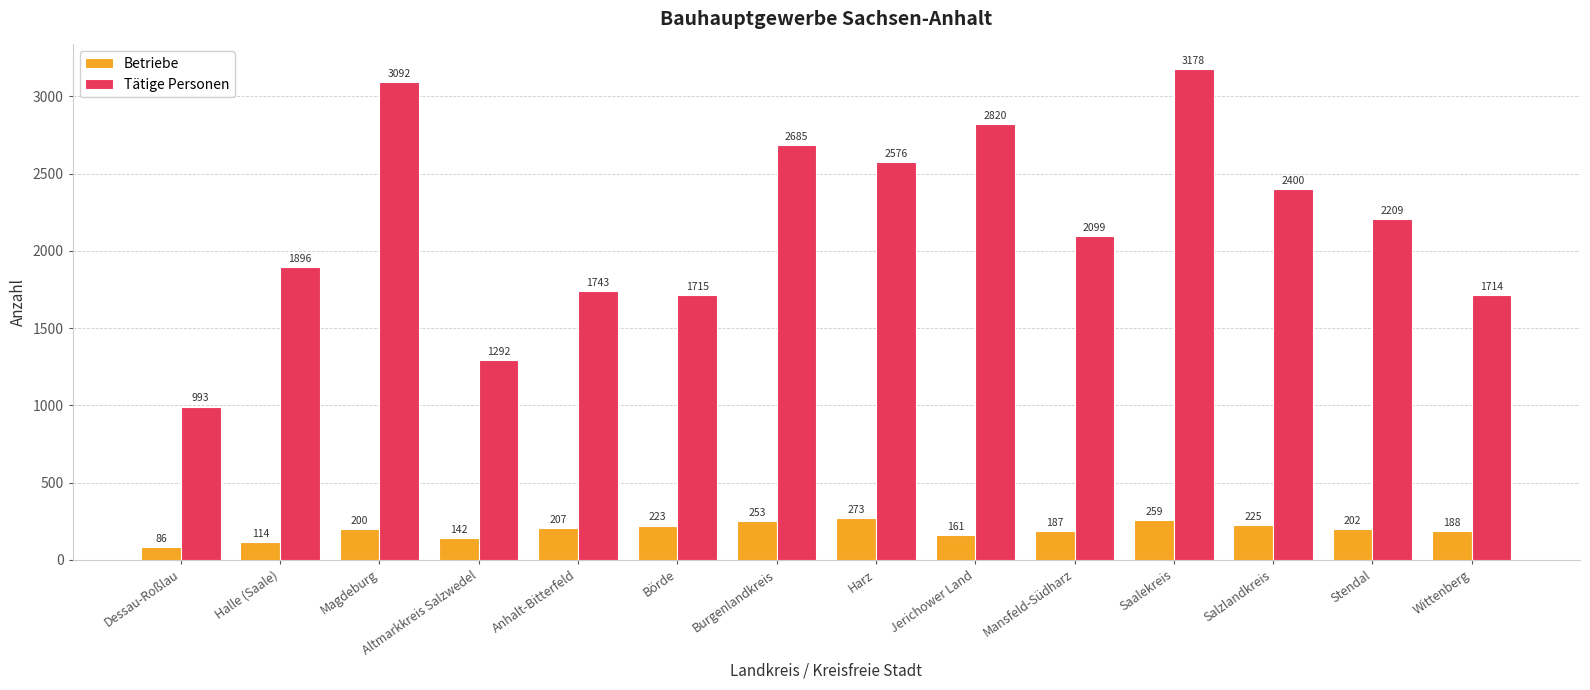

Reading left to right, list all the values displayed in this chart.

Betriebe: Dessau-Roßlau=86	Halle (Saale)=114	Magdeburg=200	Altmarkkreis Salzwedel=142	Anhalt-Bitterfeld=207	Börde=223	Burgenlandkreis=253	Harz=273	Jerichower Land=161	Mansfeld-Südharz=187	Saalekreis=259	Salzlandkreis=225	Stendal=202	Wittenberg=188
Tätige Personen: Dessau-Roßlau=993	Halle (Saale)=1896	Magdeburg=3092	Altmarkkreis Salzwedel=1292	Anhalt-Bitterfeld=1743	Börde=1715	Burgenlandkreis=2685	Harz=2576	Jerichower Land=2820	Mansfeld-Südharz=2099	Saalekreis=3178	Salzlandkreis=2400	Stendal=2209	Wittenberg=1714